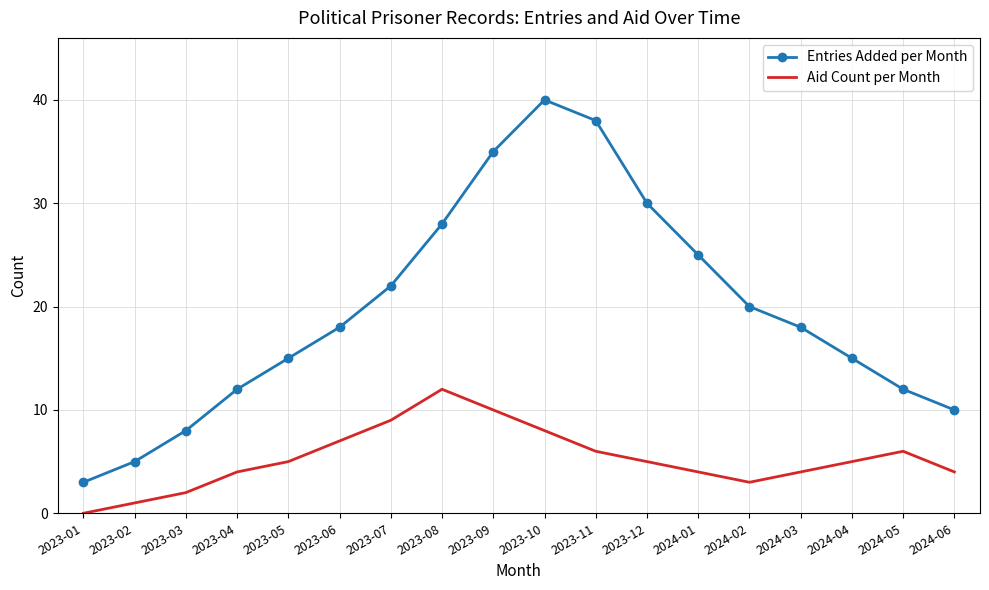

What value does the Aid Count per Month series have at 2023-06, to the nearest 10?

10